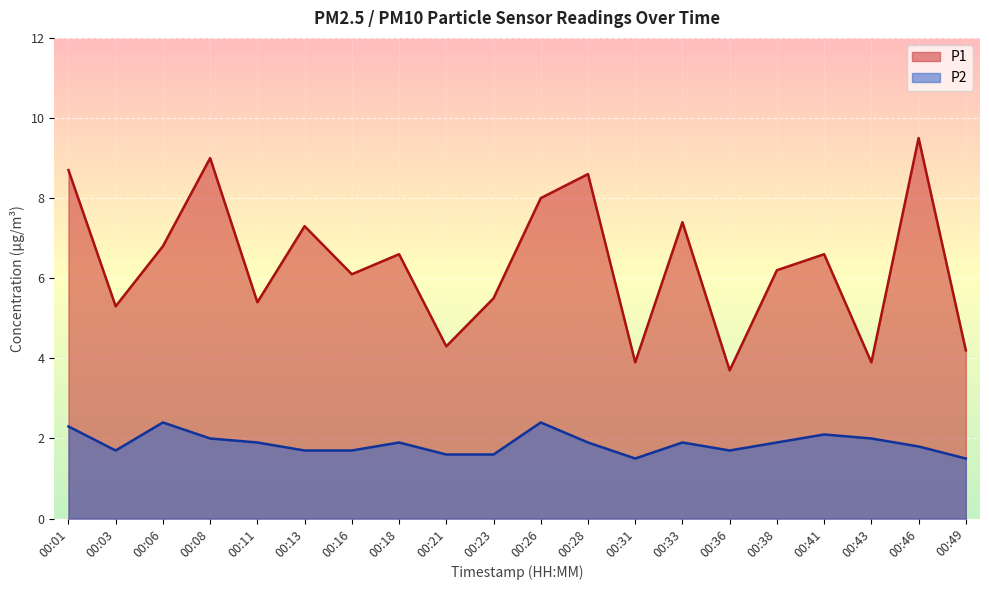

What is the spread (max minus min) of values at 00:18?

4.7